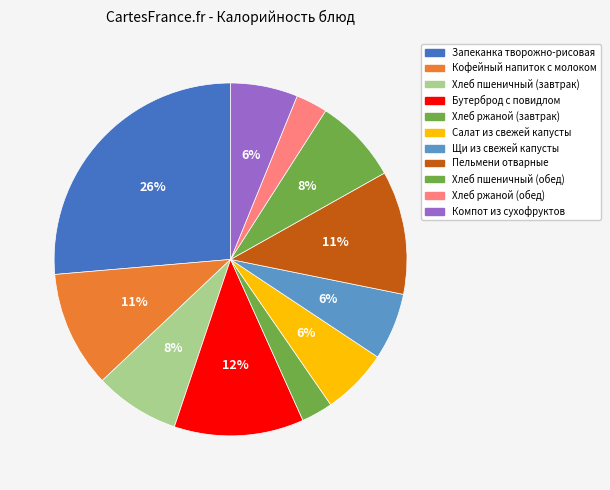

Is the sum of Хлеб ржаной (завтрак) and Салат из свежей капусты greater than half?

No